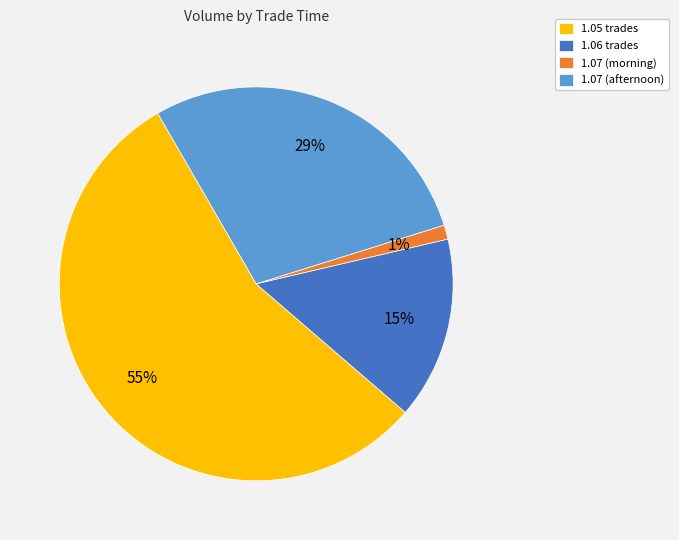

Do 1.05 trades and 1.07 (morning) together represent more than half of the pie?

Yes